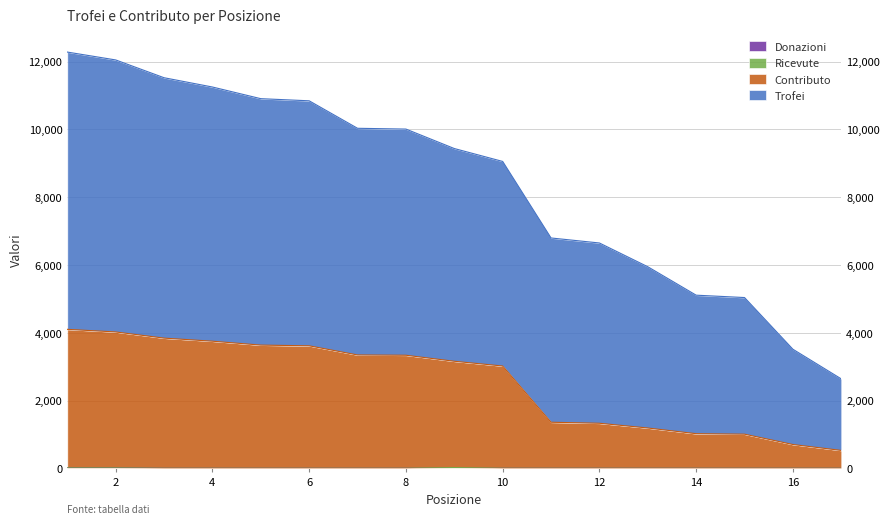

What is the difference between the second highest and minimum values in the Donazioni series?

10